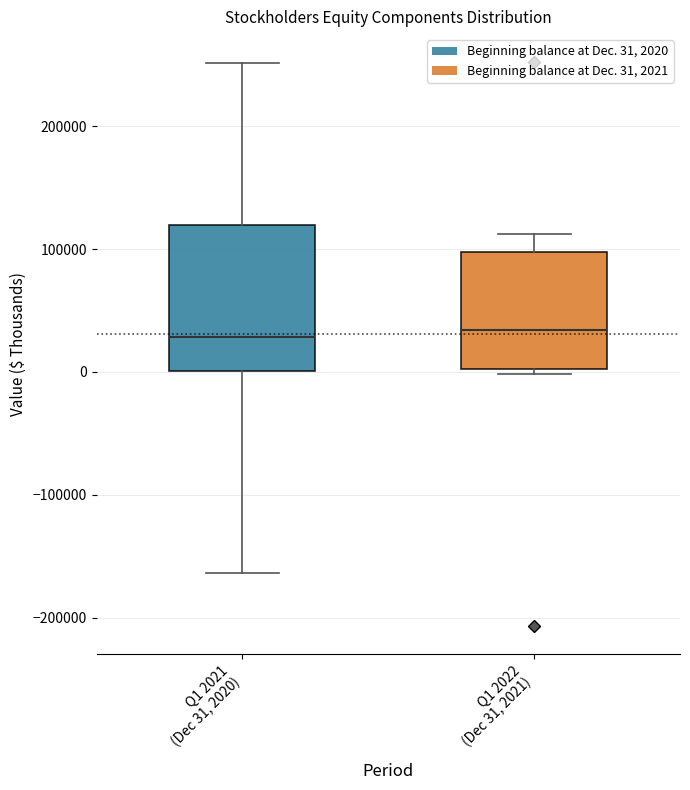

Where is the lower edge of the box for Q1 2022 (Dec 31, 2021) on the y-axis? The values are not printed on the chart, so give them approximately, as read against the axis.

0